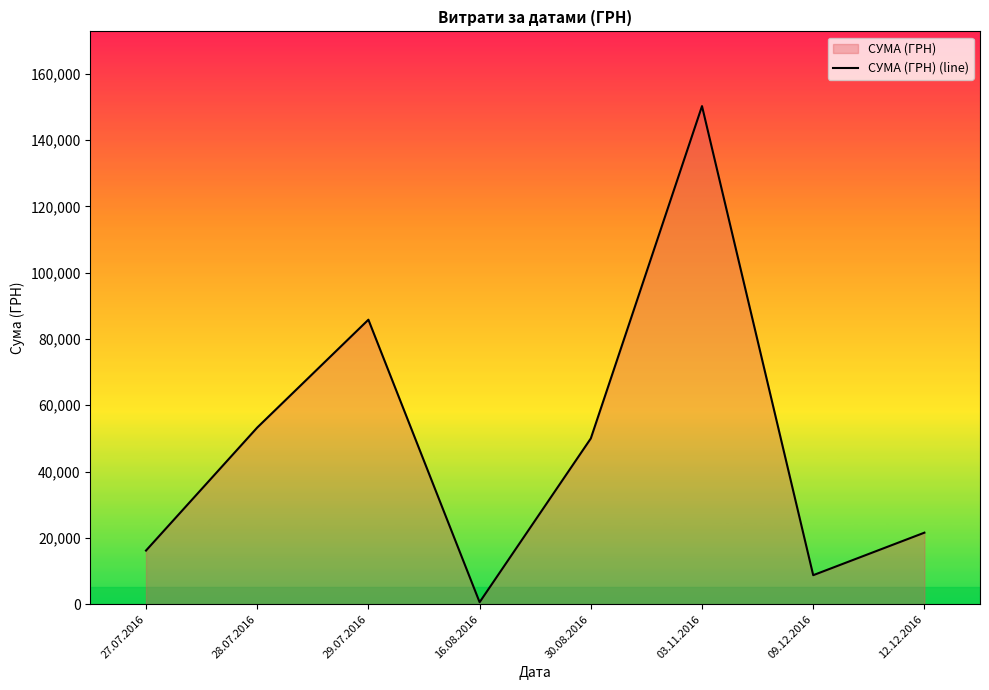

Reading left to right, what are all the values shown in this chart?

27.07.2016=16184.0	28.07.2016=53272.4	29.07.2016=85804.2	16.08.2016=609.0	30.08.2016=49993.0	03.11.2016=150216.7	09.12.2016=8760.0	12.12.2016=21581.0